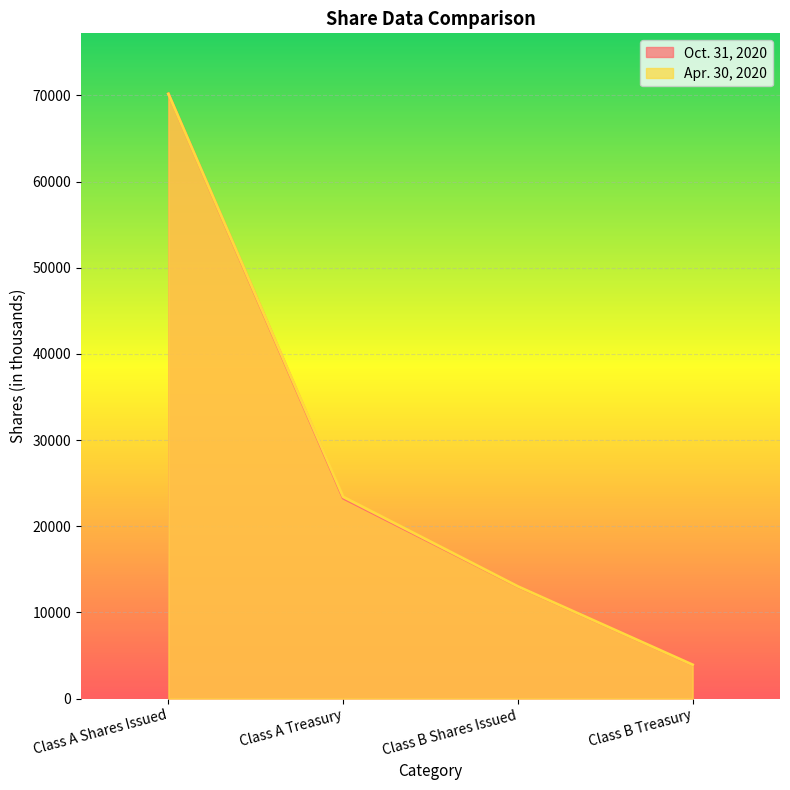

What is the maximum value for Apr. 30, 2020?

70166